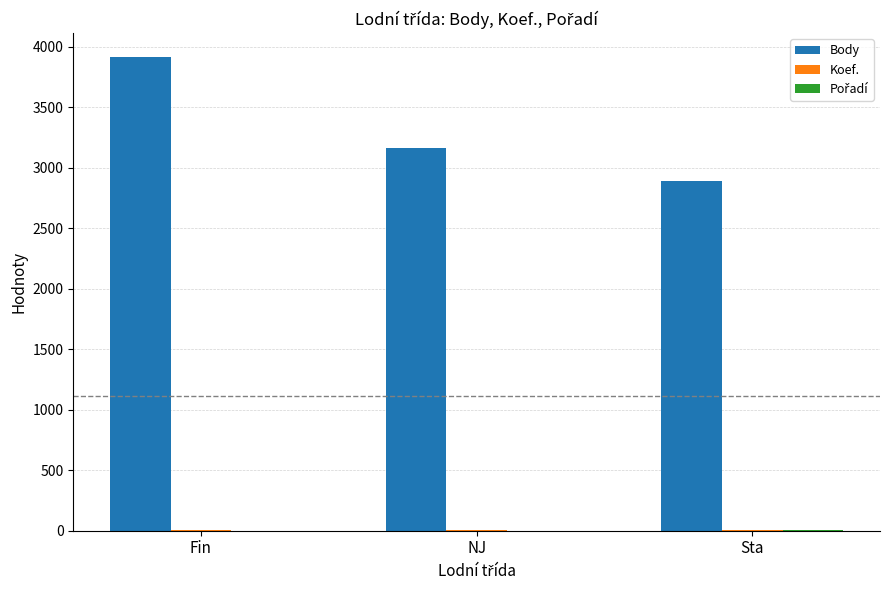

Which series has the largest total across all categories?

Body